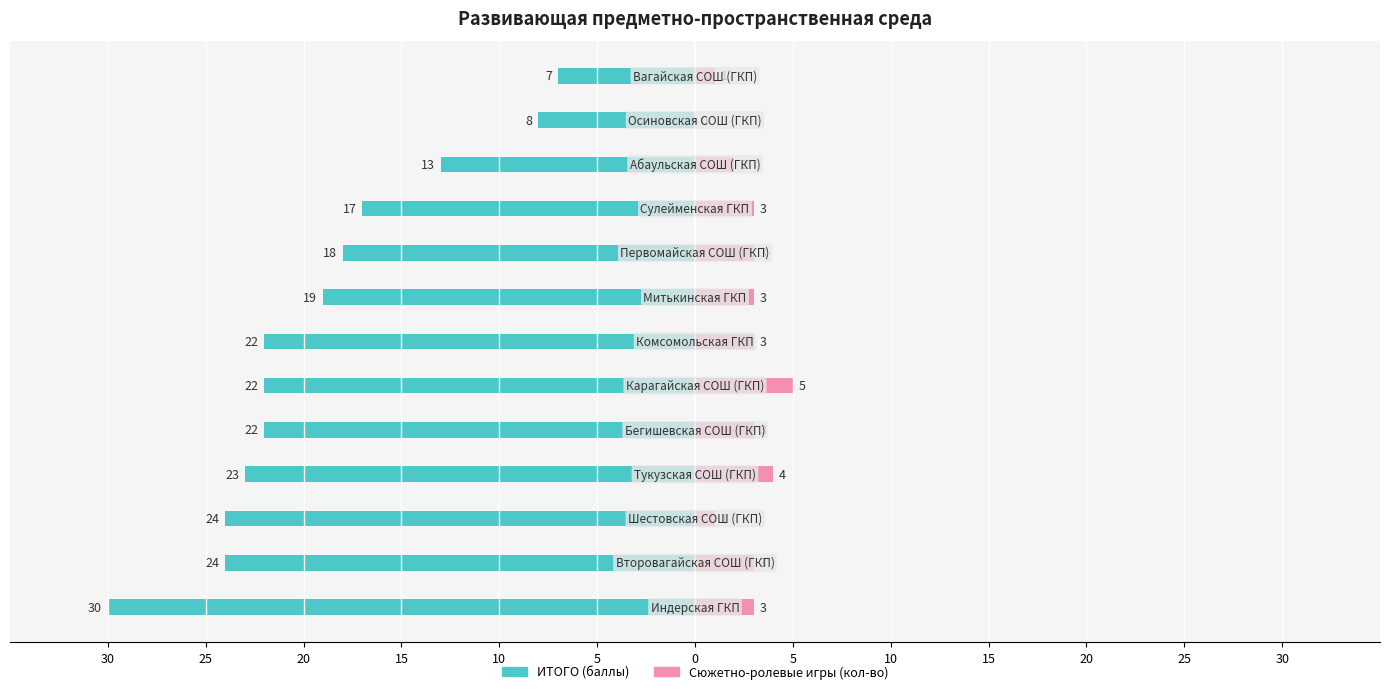

The value of Сюжетно-ролевые игры at 30 is 1. True or false?

False